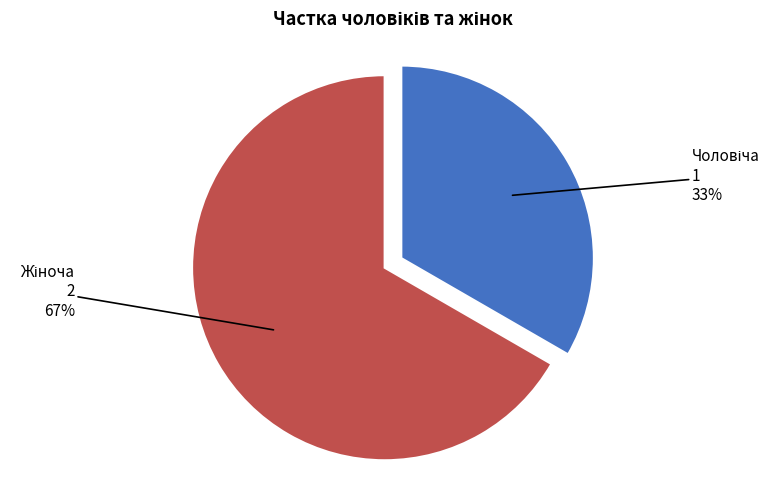

To the nearest percent, what is the average slice percentage?

50%